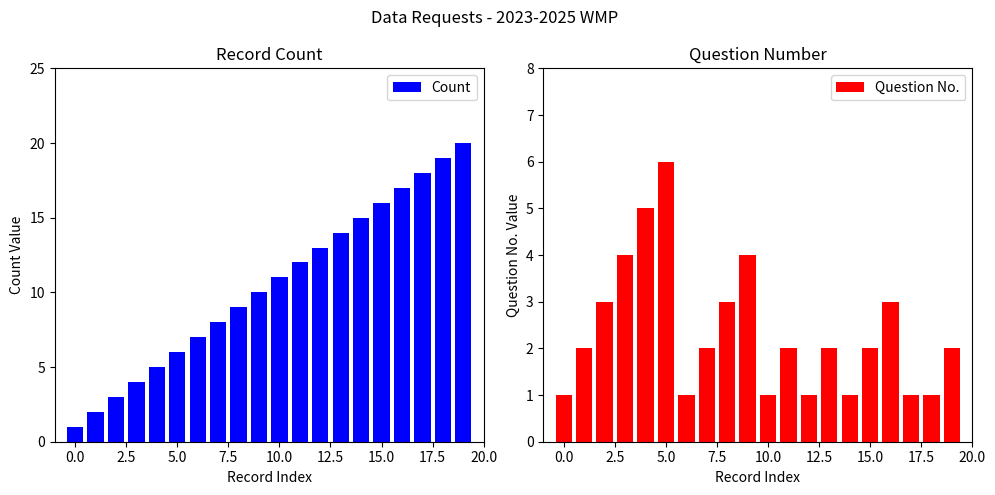

What is the difference between the second highest and second lowest values in the Count series?

17